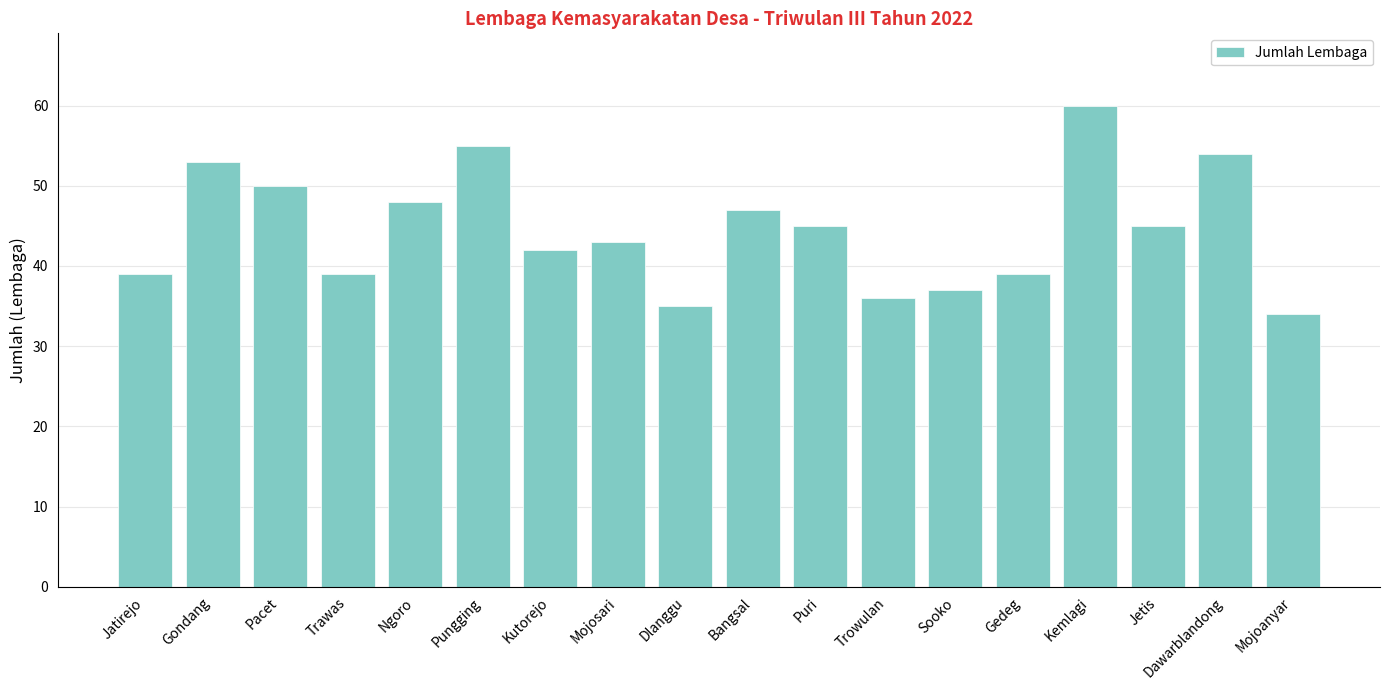

What is the label of the 11th bar from the right?

Mojosari